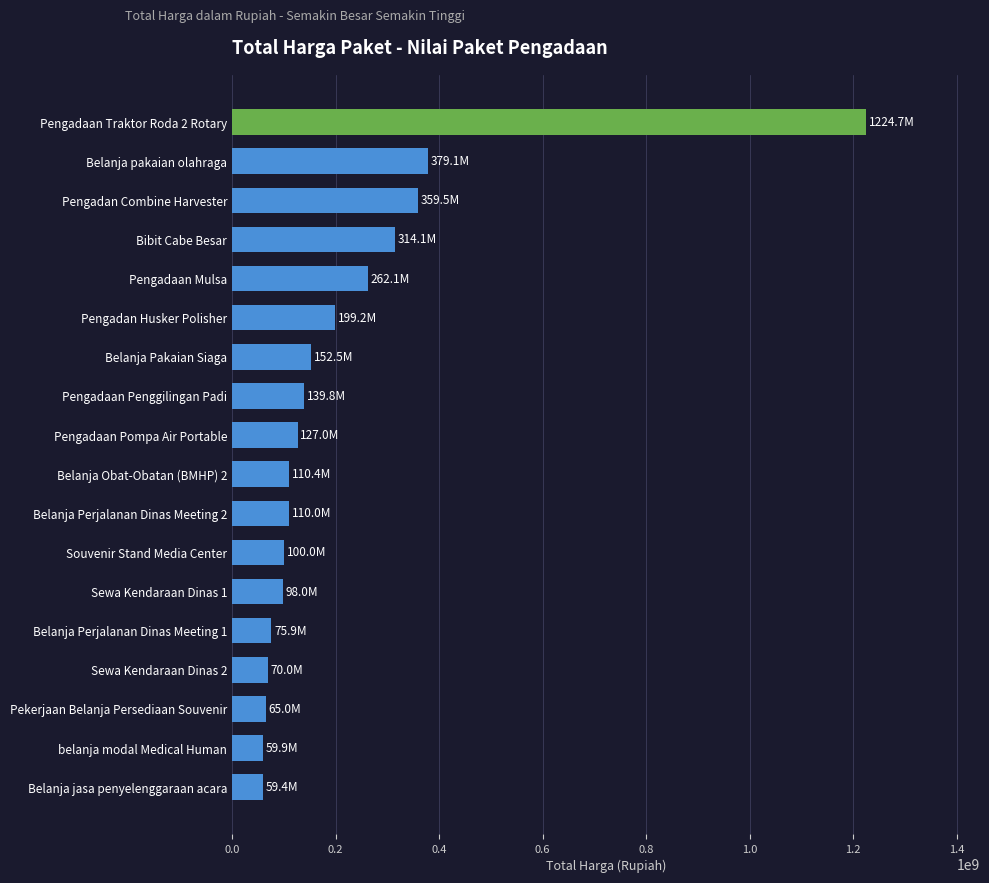

Is it true that the value at Pengadaan Mulsa is 262118150?

True